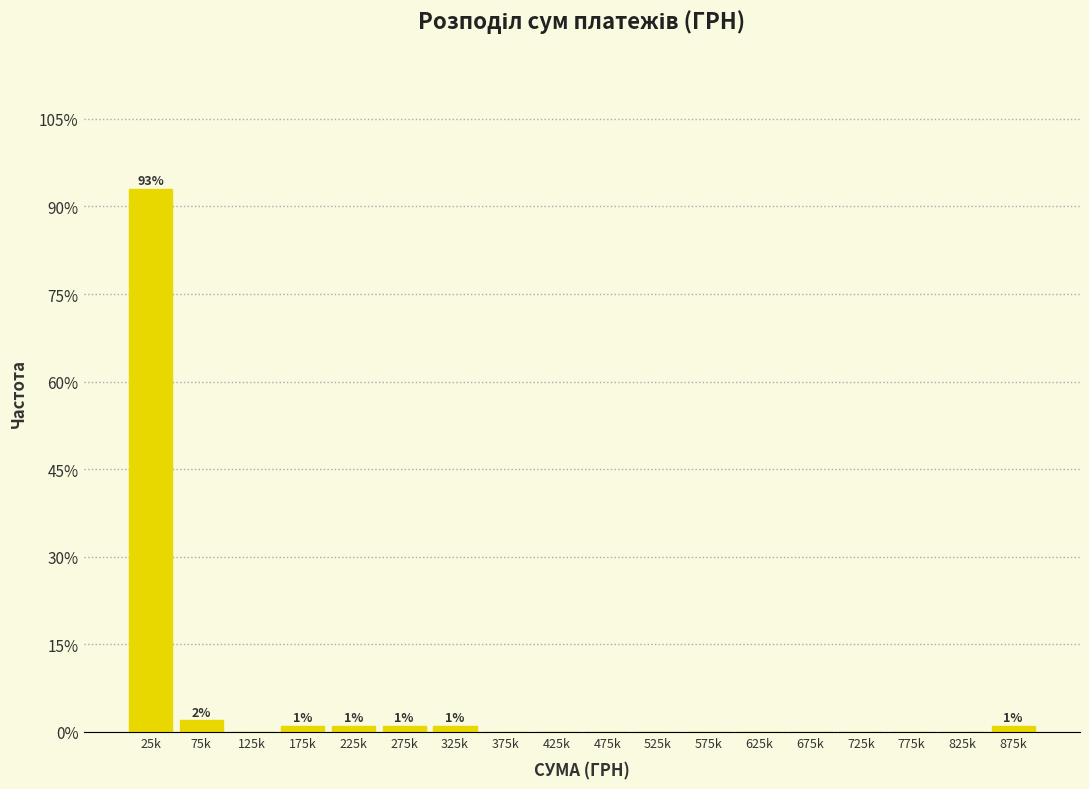

Reading left to right, extract all data points from this chart.

25k=93	75k=2	125k=0	175k=1	225k=1	275k=1	325k=1	375k=0	425k=0	475k=0	525k=0	575k=0	625k=0	675k=0	725k=0	775k=0	825k=0	875k=1